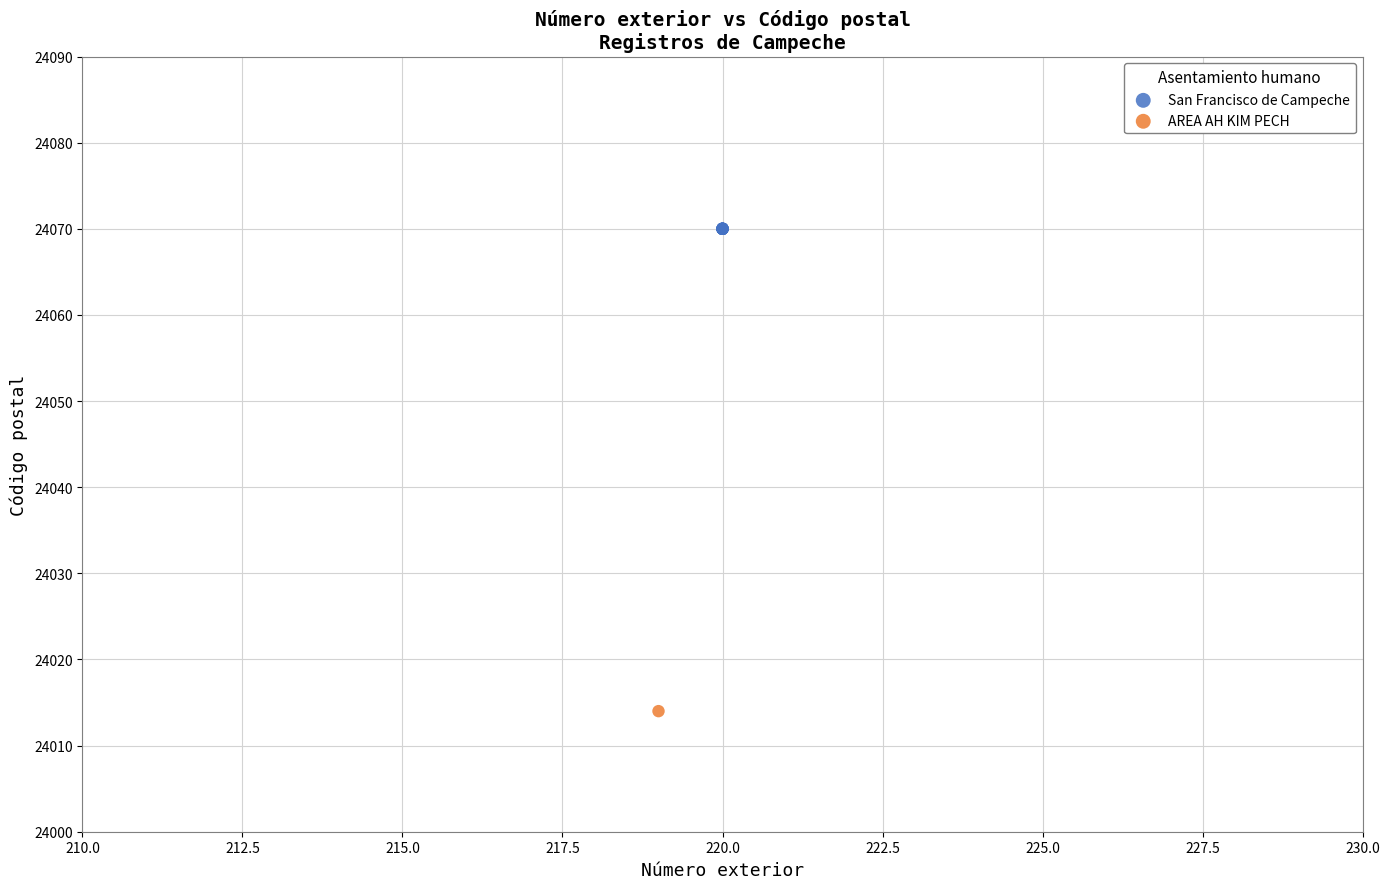

What are all the series names shown in the legend?

San Francisco de Campeche, AREA AH KIM PECH